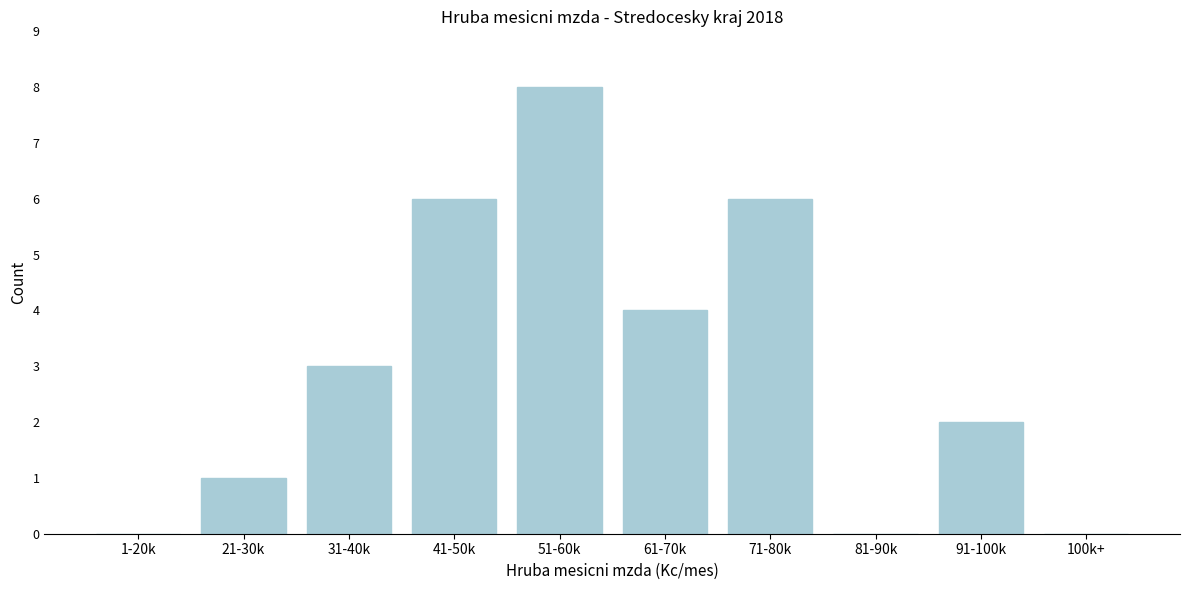

Reading left to right, list all the values displayed in this chart.

1-20k=0	21-30k=1	31-40k=3	41-50k=6	51-60k=8	61-70k=4	71-80k=6	81-90k=0	91-100k=2	100k+=0